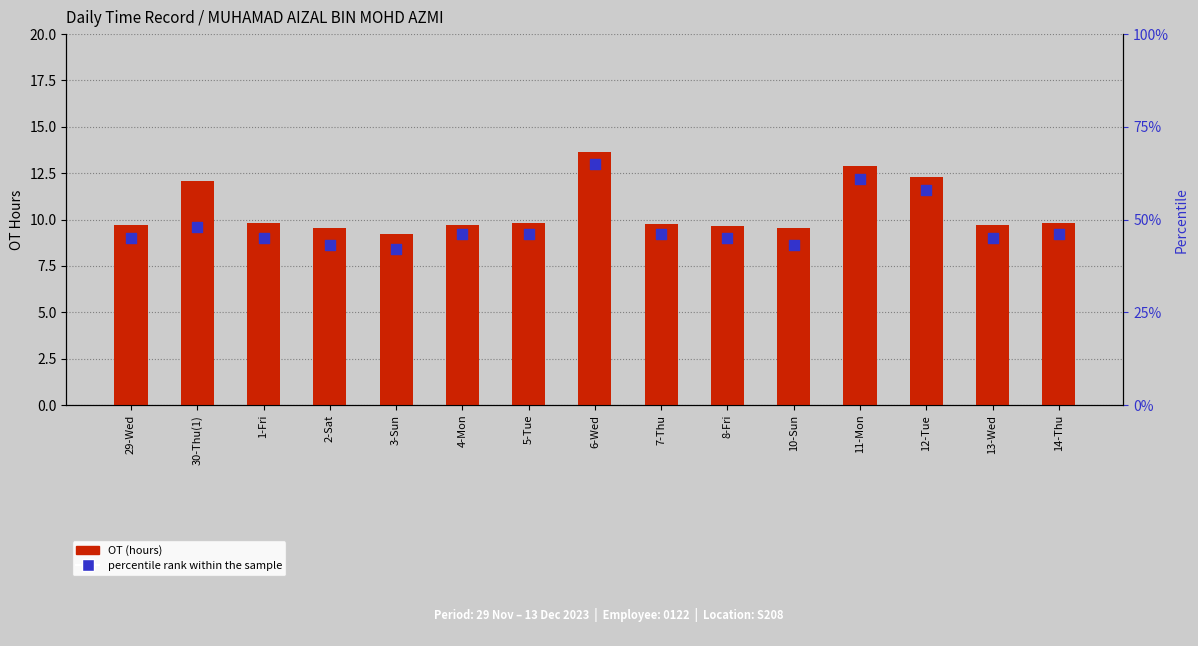

Which series has the largest Y range (max minus min)?

percentile rank within the sample